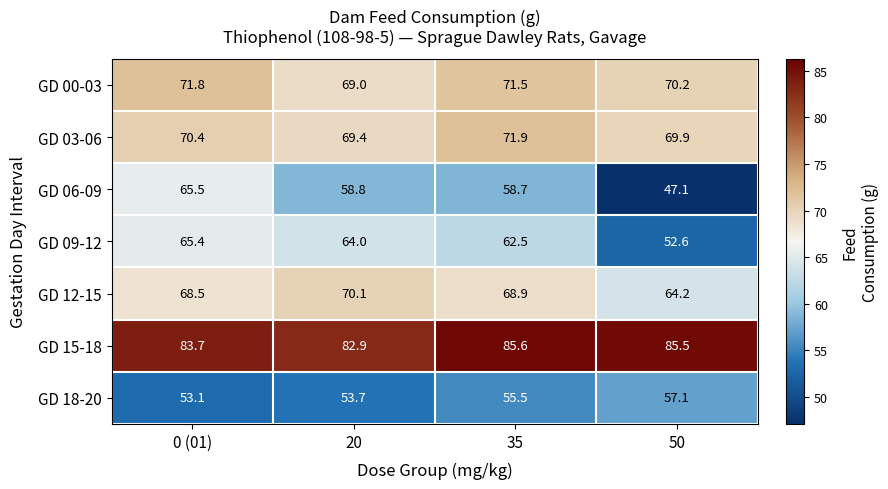

What value does the GD 12-15 series have at 50?

64.2